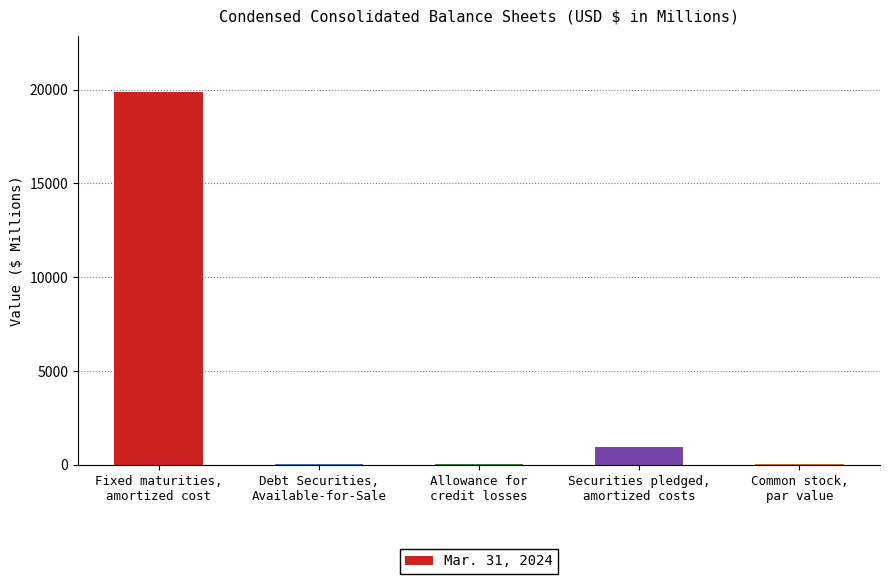

What is the greatest value displayed?

19886